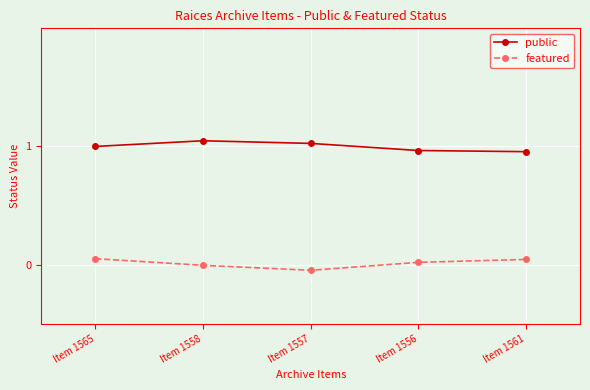

In public, how many points are higher than both neighbors (excluding endpoints)?

1